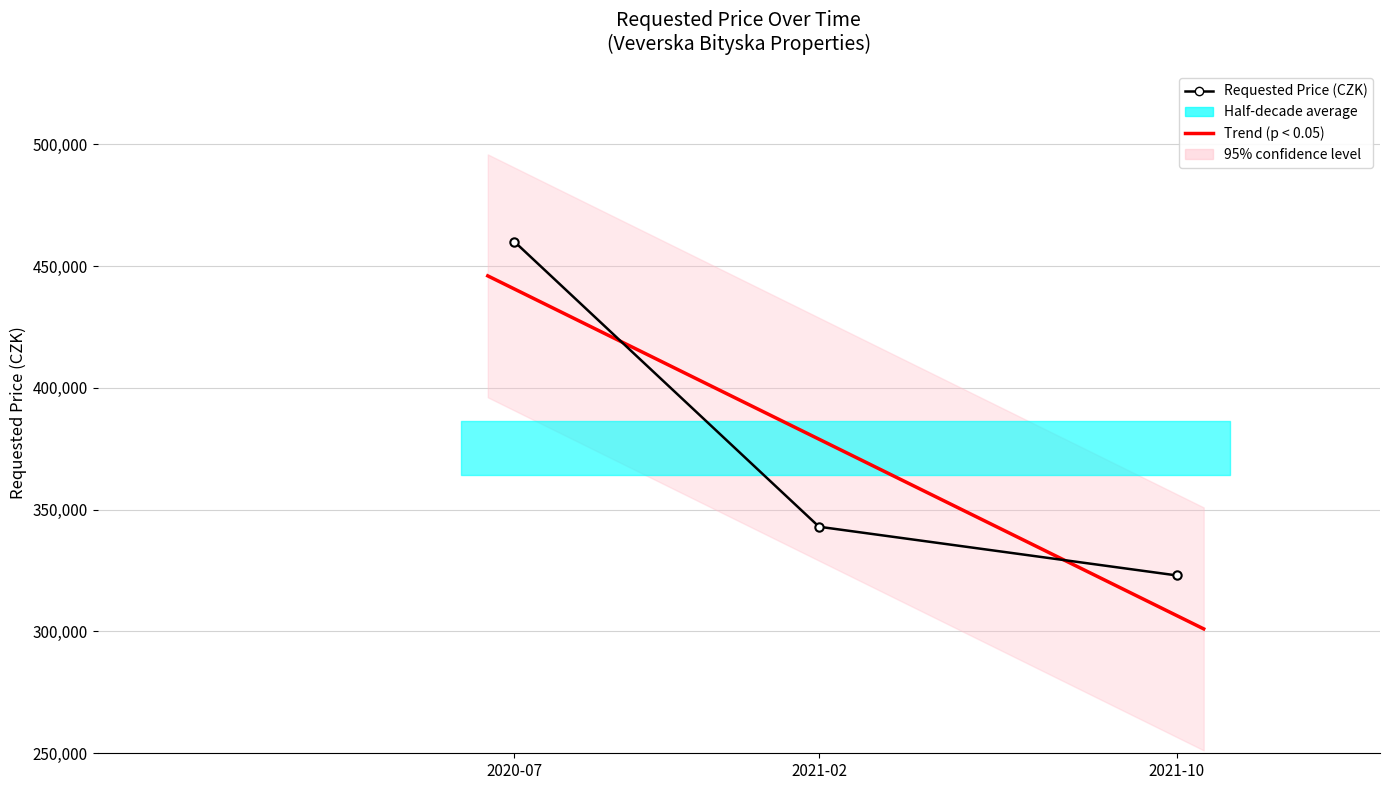

List the labels in order of value, largest first.

2020-07, 2021-02, 2021-10